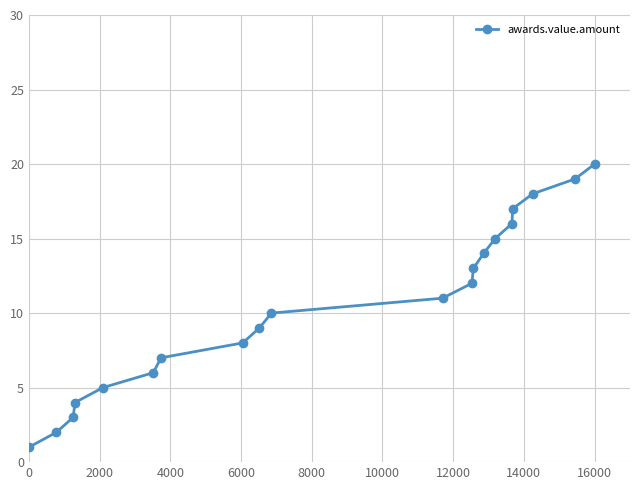

What is the minimum value shown in the chart?

1